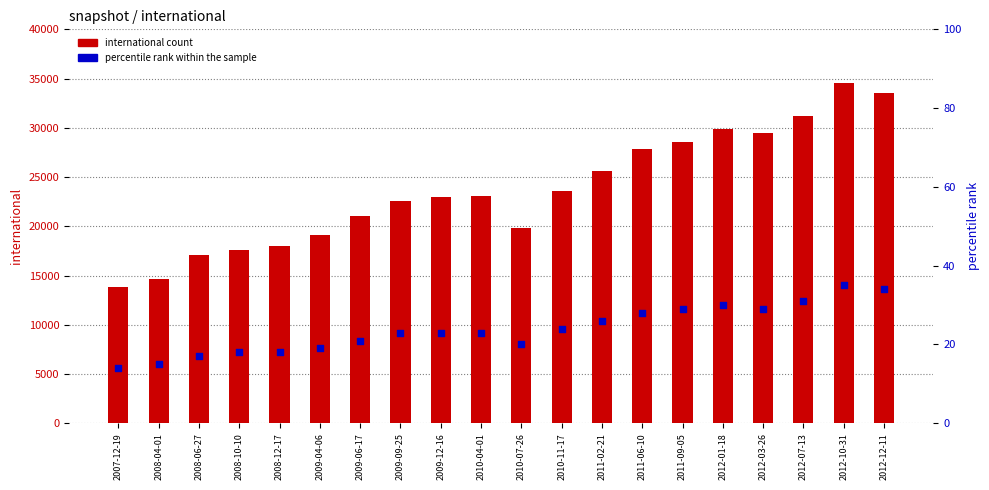

Which series has the largest total across all categories?

international count